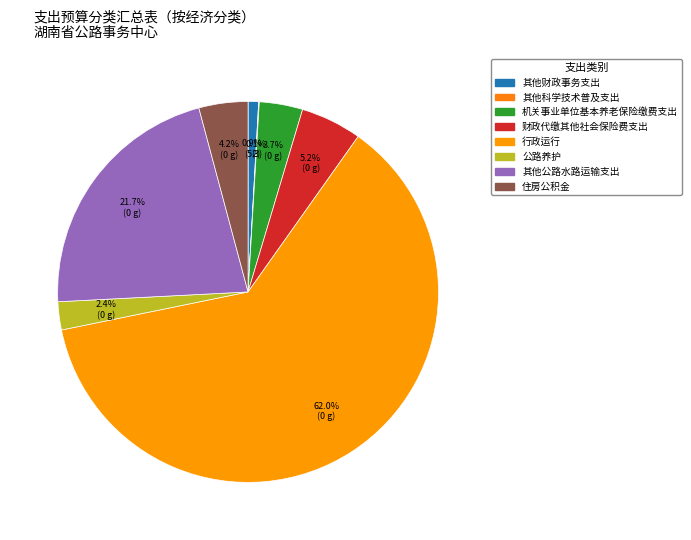

Is it true that 财政代缴其他社会保险费支出 is 5% of the pie?

True